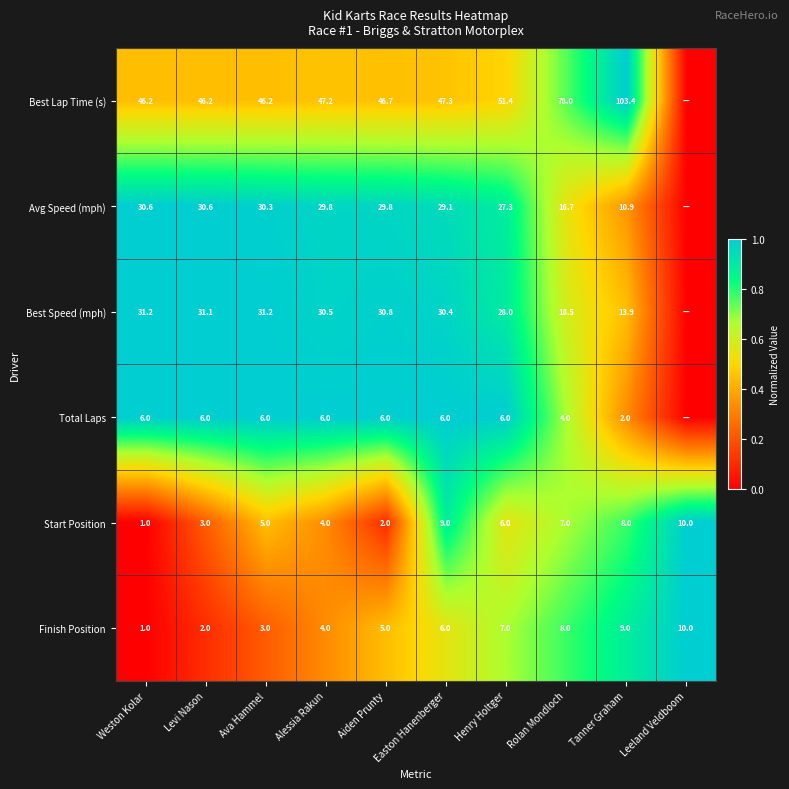

List the labels in order of Start Position value, smallest first.

Weston Kolar, Aiden Prunty, Levi Nason, Alessia Rakun, Ava Hammel, Henry Holtger, Rolan Mondloch, Tanner Graham, Easton Hanenberger, Leeland Veldboom